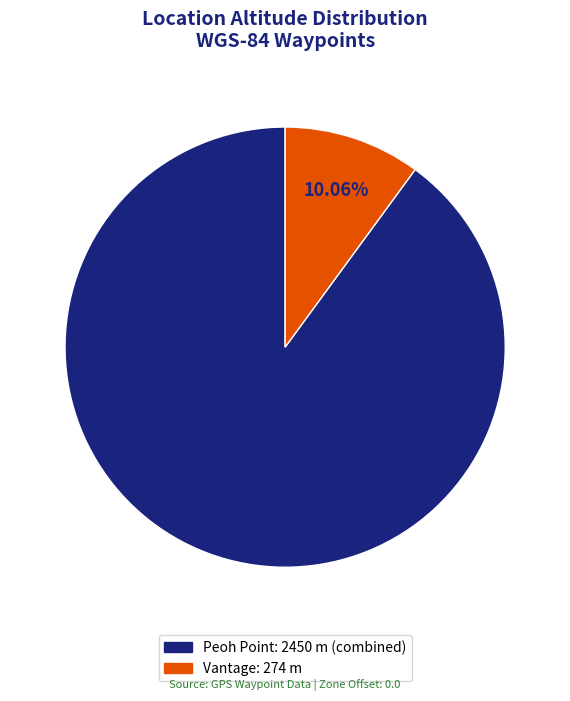

How many slices are in this pie chart?

2